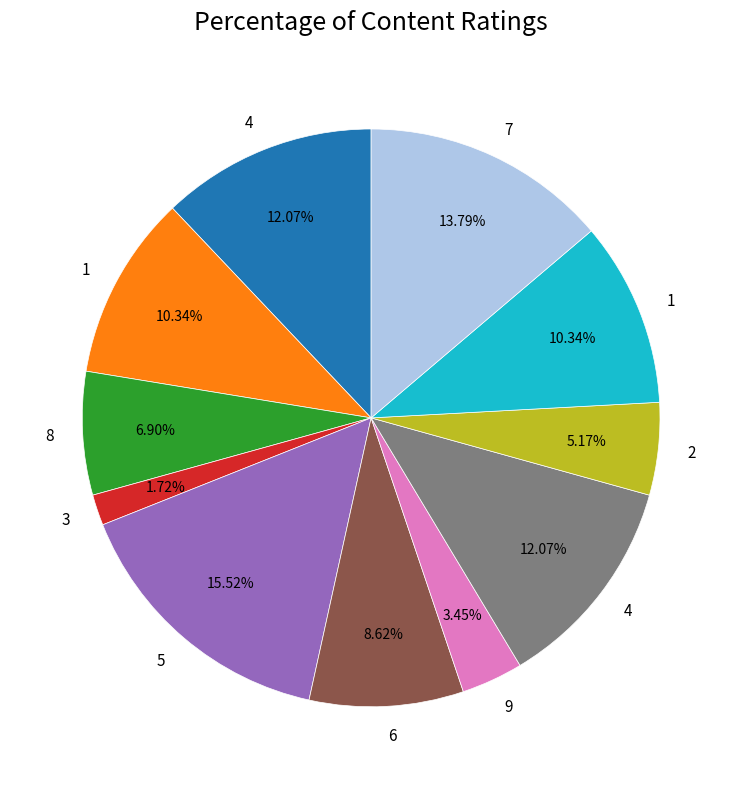

Does any single category account for the majority?

No